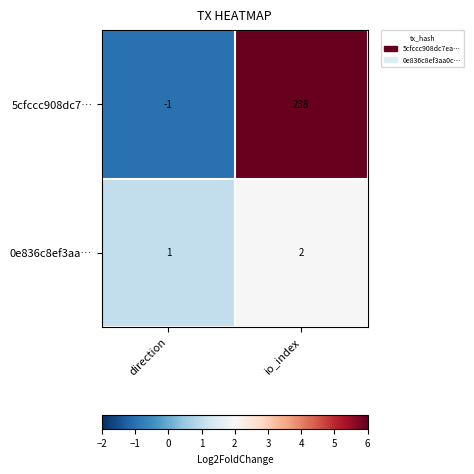

At which label is 5cfccc908dc7… closest to 118?

direction